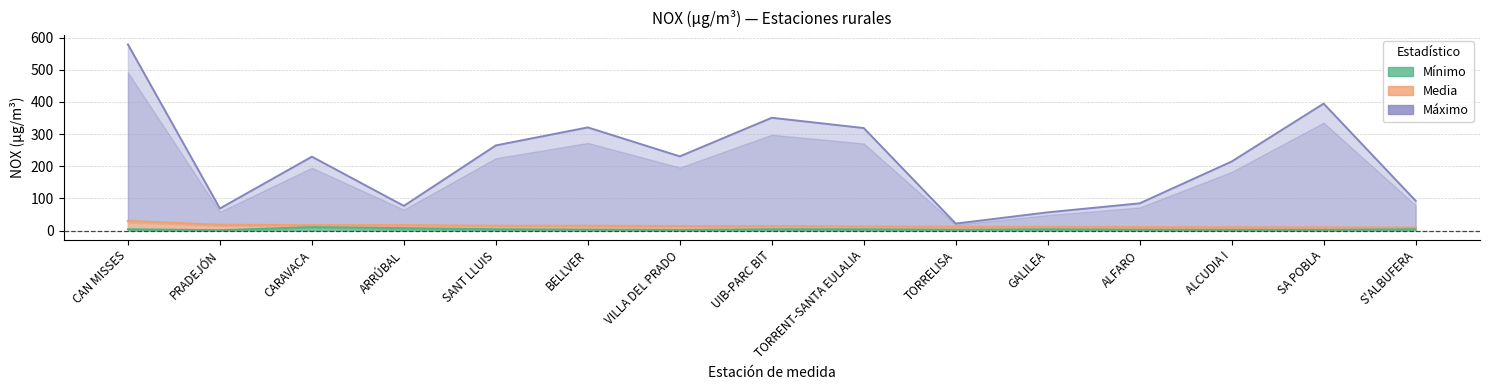

True or false: Media and Máximo intersect in this chart.

False